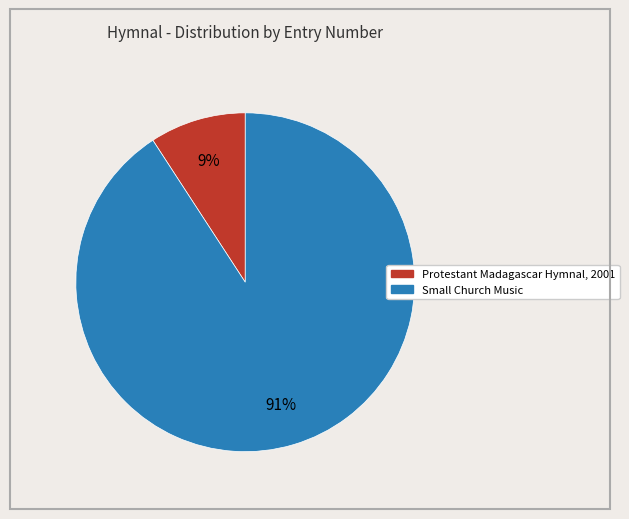

Combined, do Protestant Madagascar Hymnal, 2001 and Small Church Music account for over 50%?

Yes